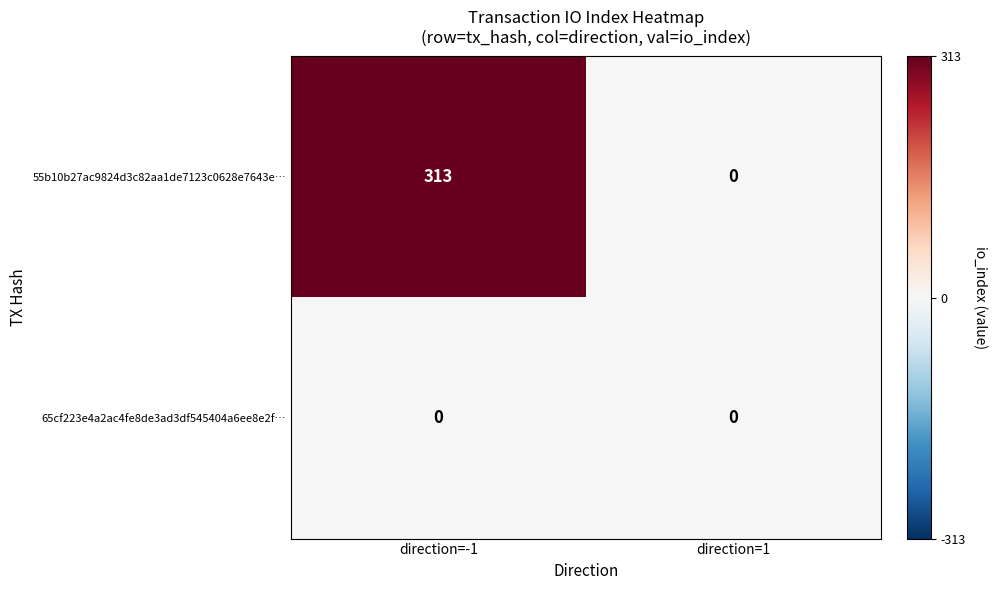

Reading left to right, list all the values displayed in this chart.

55b10b27ac9824d3c82aa1de7123c0628e7643e…: 313	0
65cf223e4a2ac4fe8de3ad3df545404a6ee8e2f…: 0	0